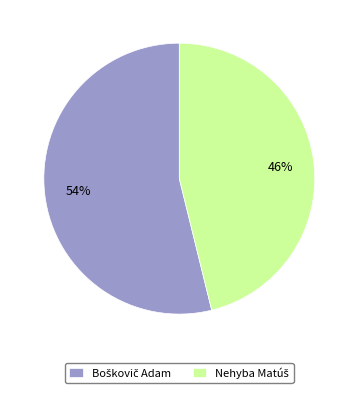

Count the number of slices in the pie.

2